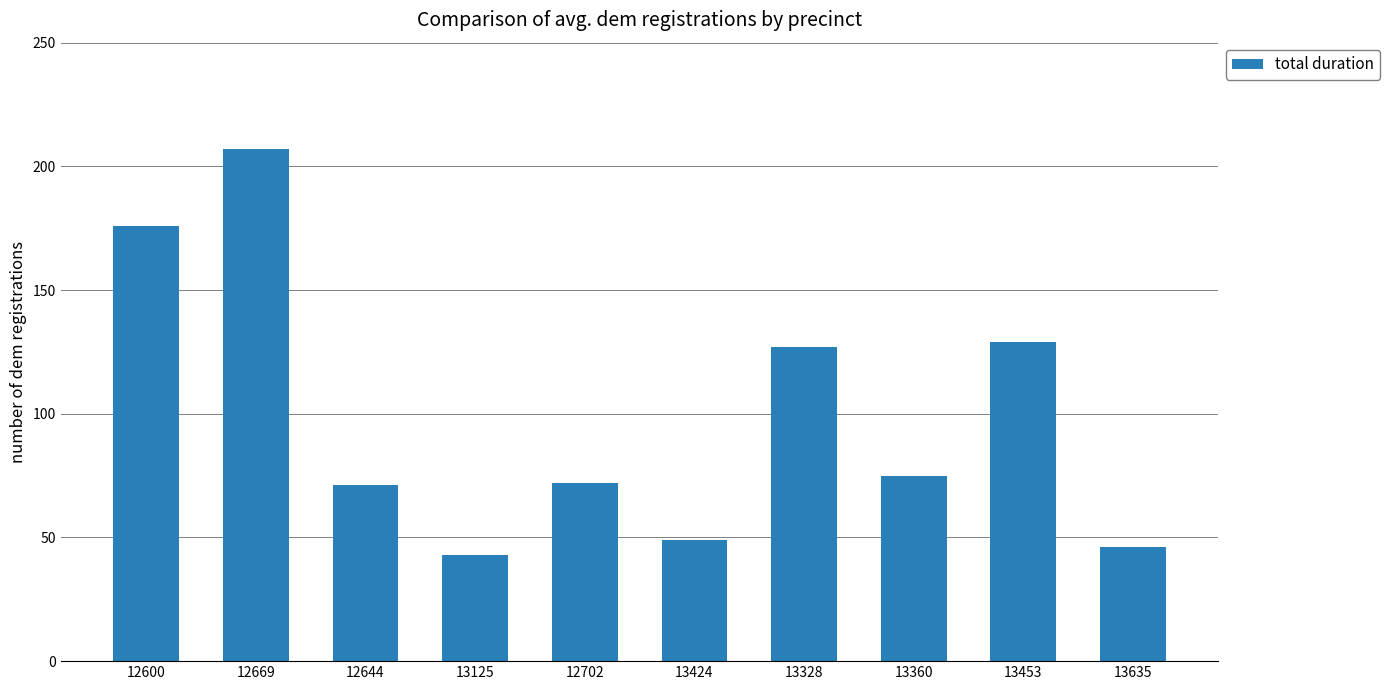

What is the difference between the maximum and minimum values?

164